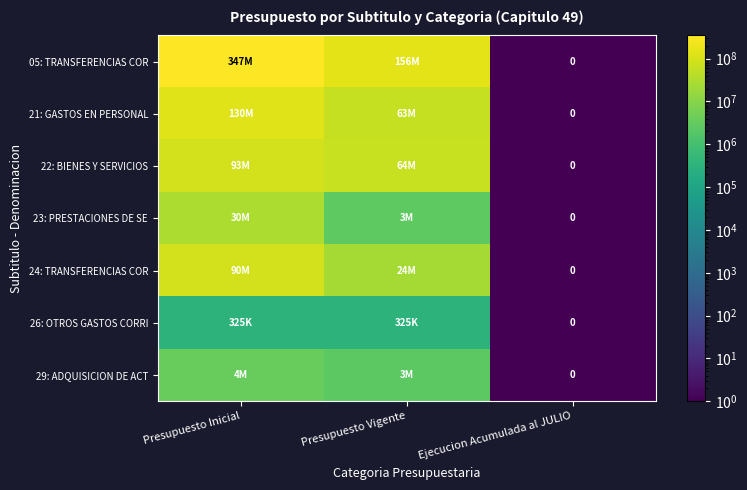

At Presupuesto Inicial, list the series in order from largest to smallest.

05: TRANSFERENCIAS COR, 21: GASTOS EN PERSONAL, 22: BIENES Y SERVICIOS, 24: TRANSFERENCIAS COR, 23: PRESTACIONES DE SE, 29: ADQUISICION DE ACT, 26: OTROS GASTOS CORRI